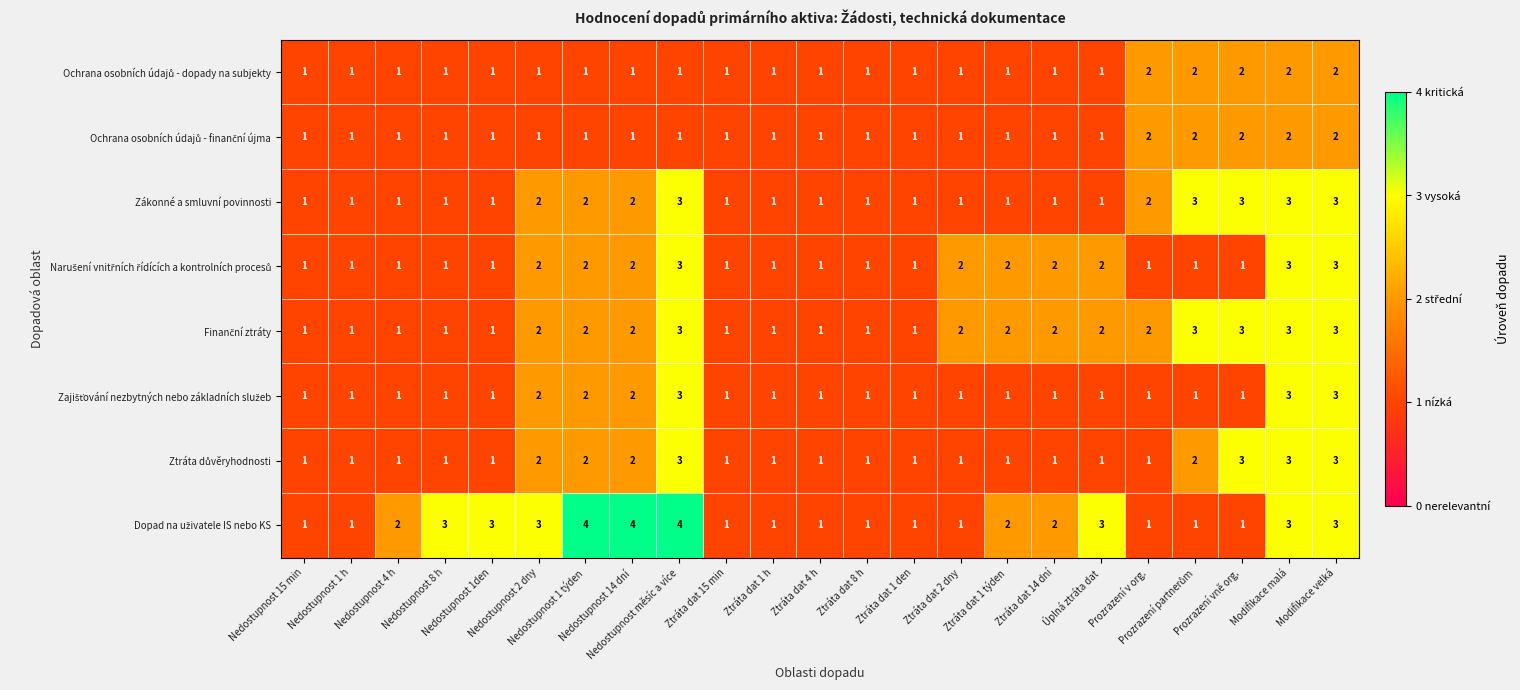

What is the maximum value shown in the chart?

4